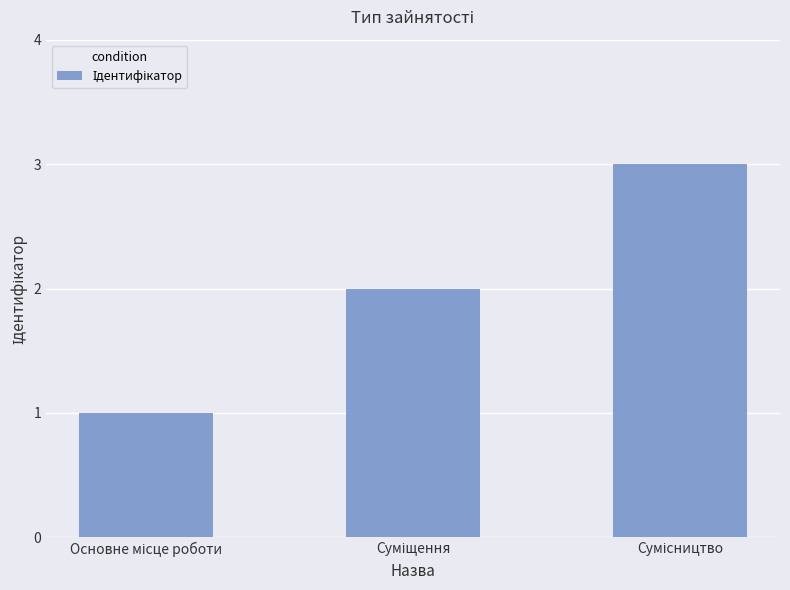

What is the greatest value displayed?

3